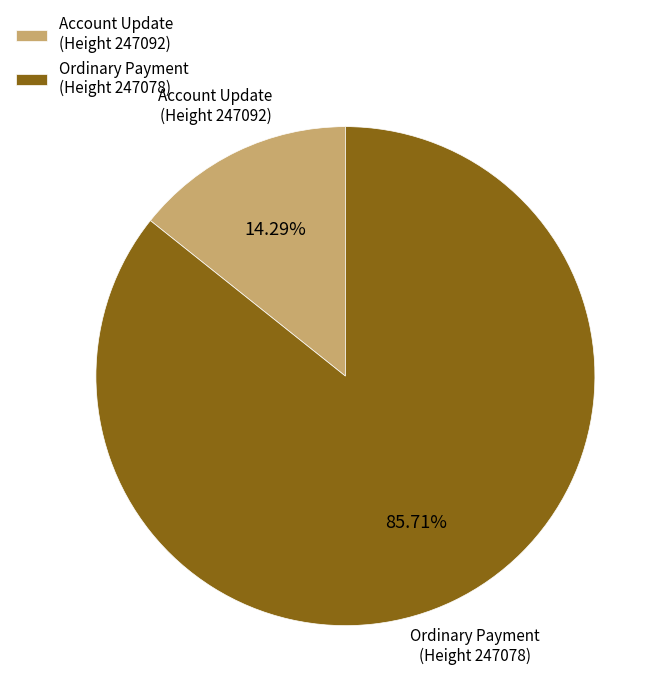

Between Account Update (Height 247092) and Ordinary Payment (Height 247078), which is larger?

Ordinary Payment (Height 247078)